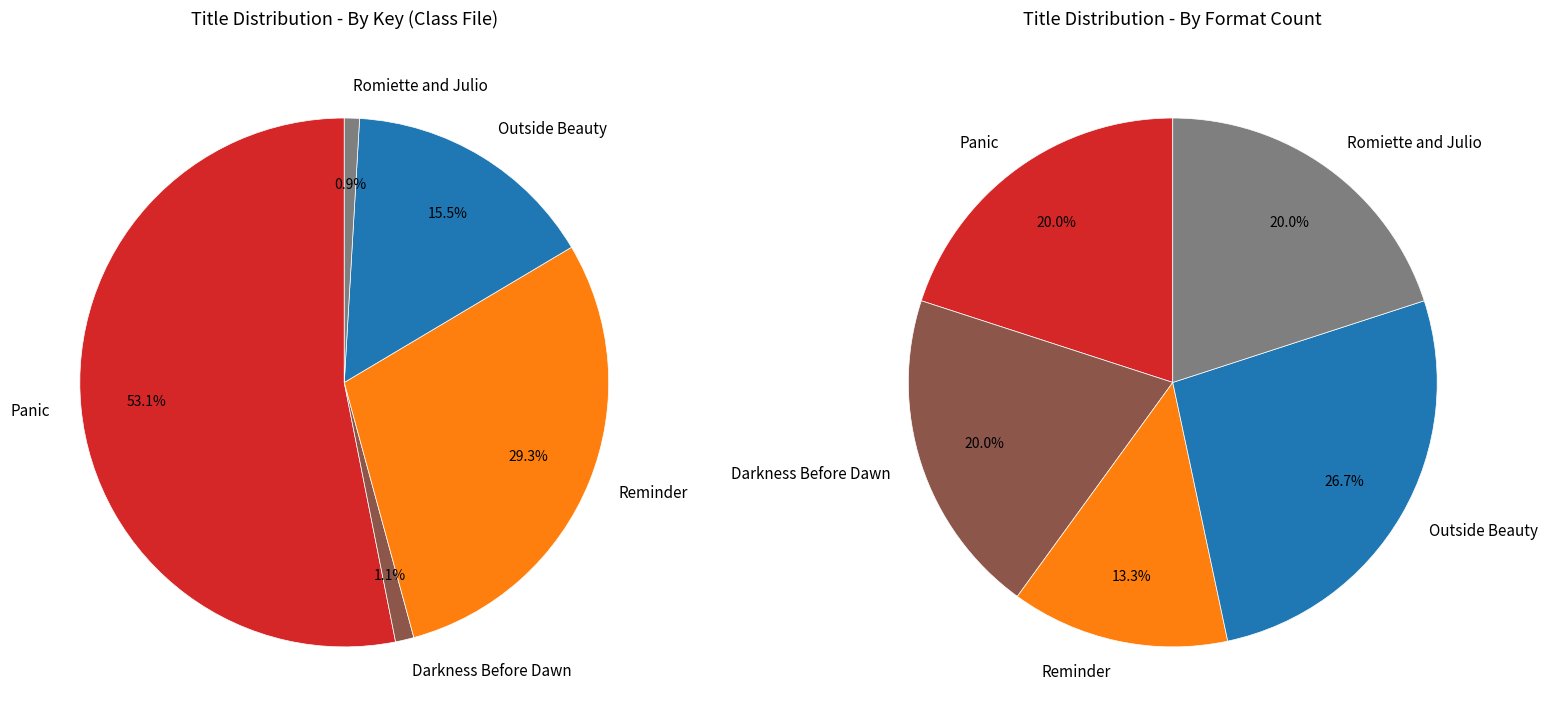

To the nearest percent, what portion does Reminder represent?

29%